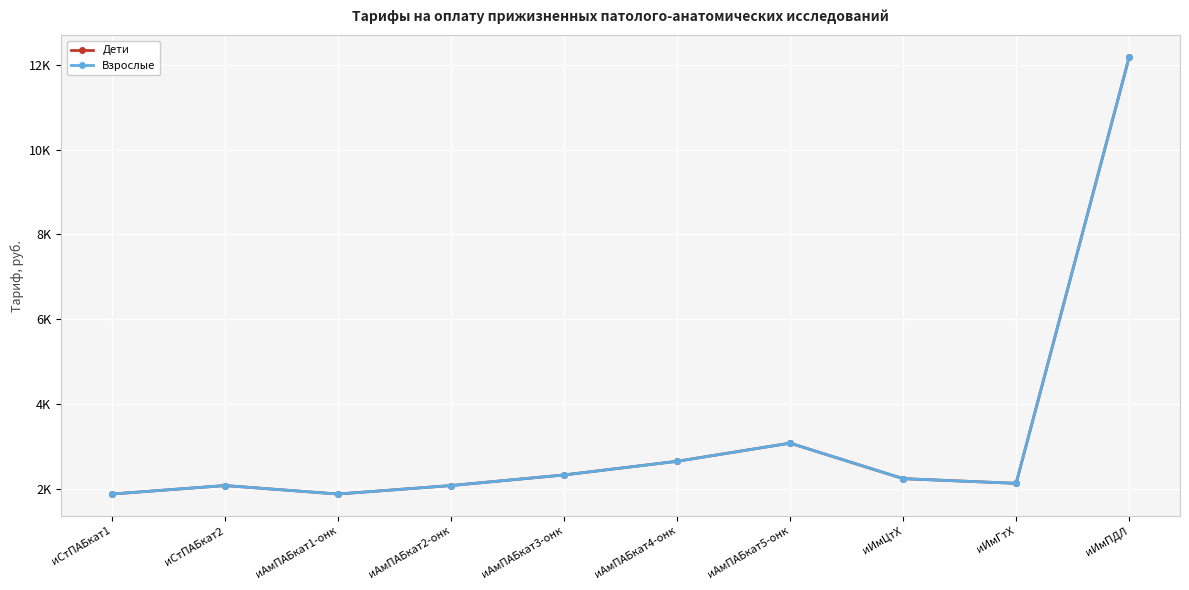

Which series has the widest spread of values?

Дети